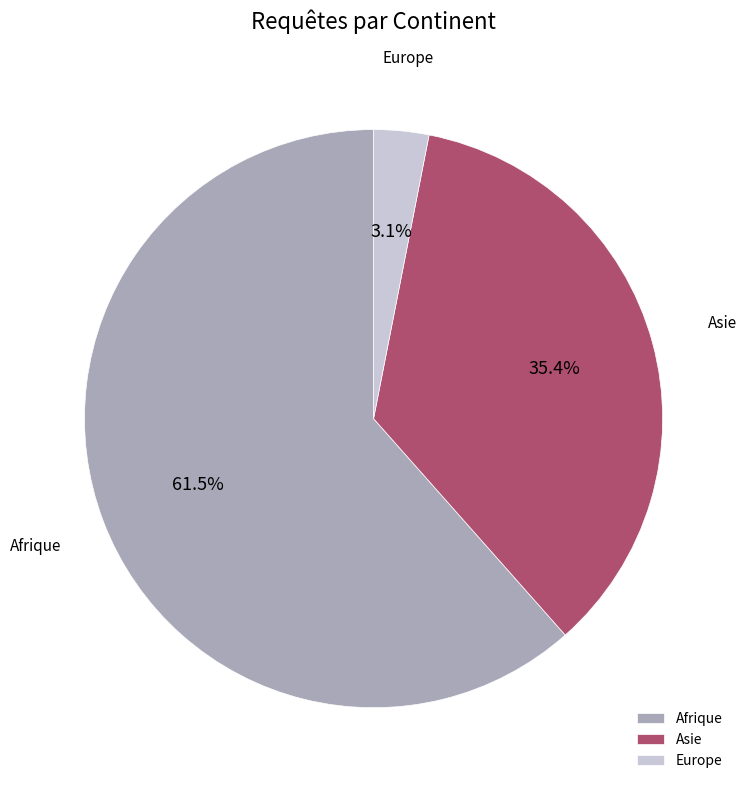

True or false: Europe accounts for 3% of the total.

True